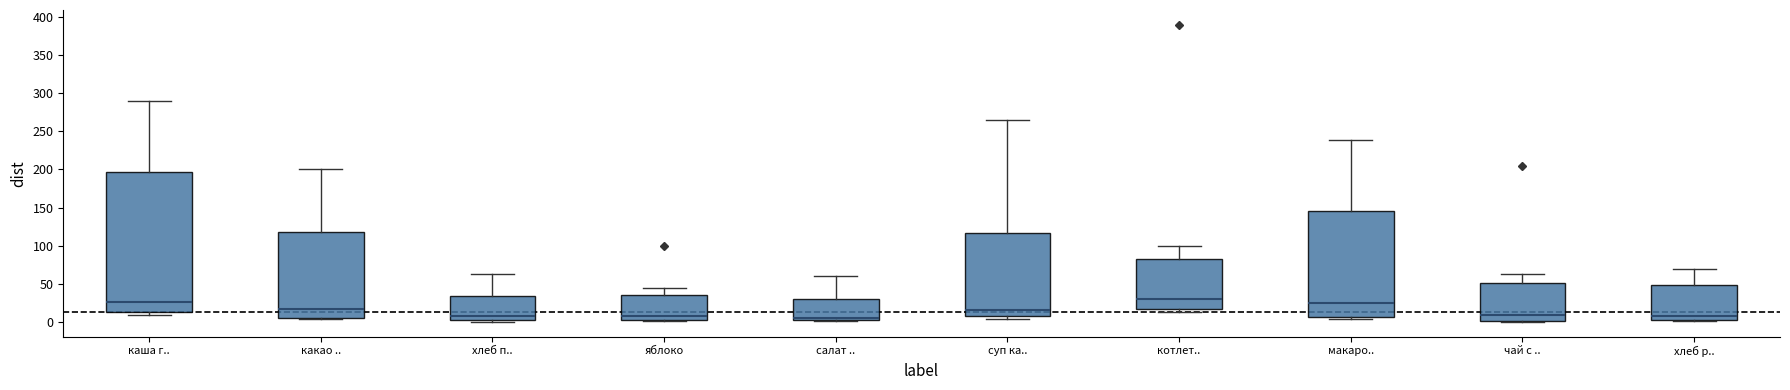

Where does the upper whisker of the box for котлет.. end on the y-axis? The values are not printed on the chart, so give them approximately, as read against the axis.

100